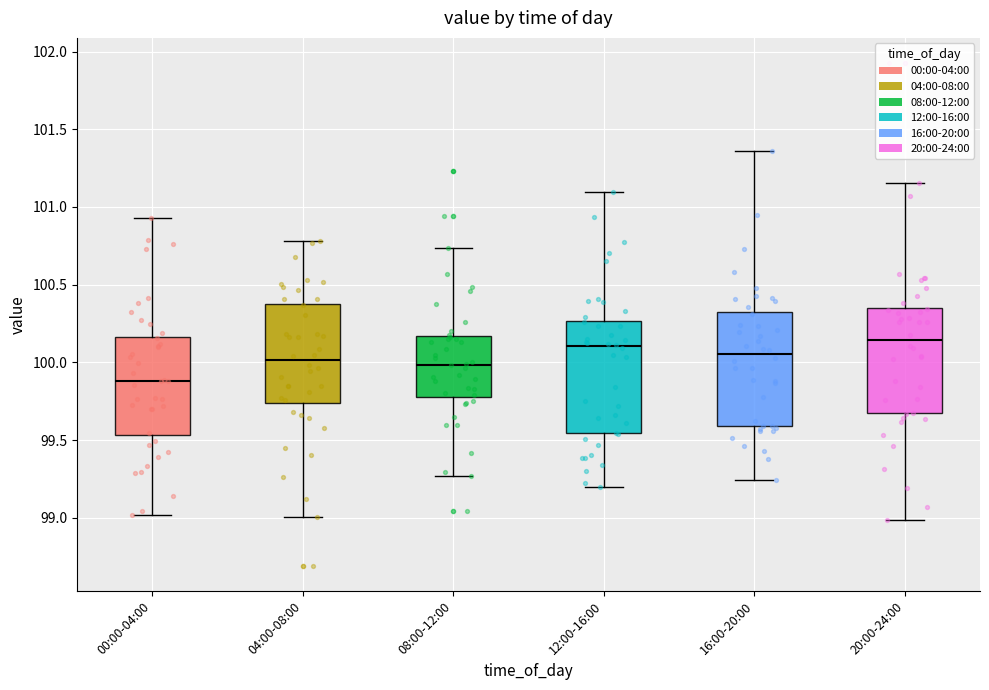

Where is the lower edge of the box for 20:00-24:00 on the y-axis? The values are not printed on the chart, so give them approximately, as read against the axis.

99.65